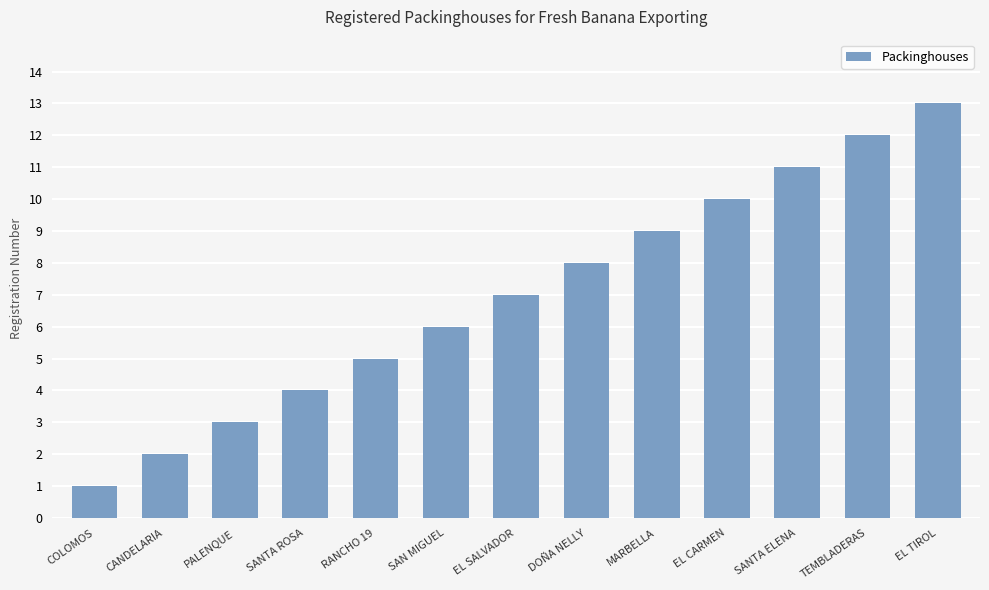

Which has a higher value, EL CARMEN or SANTA ELENA?

SANTA ELENA